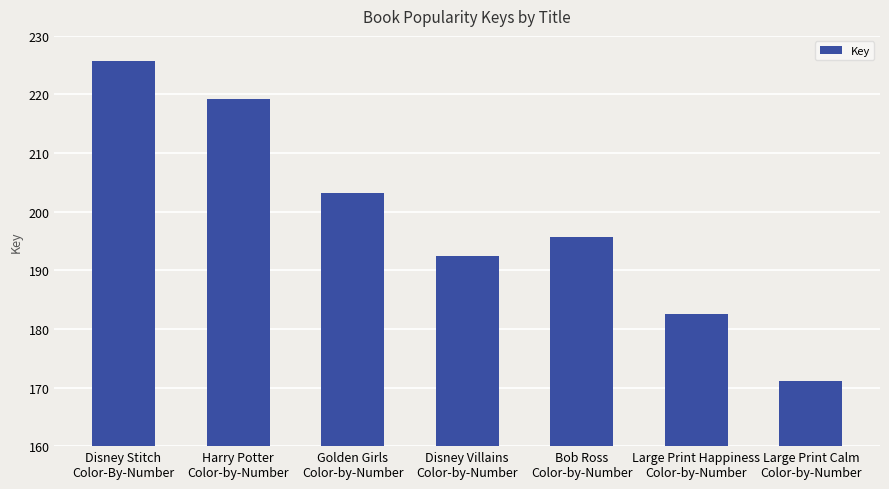

The chart shows a value of 102800638 at Large Print Happiness
Color-by-Number. True or false?

False